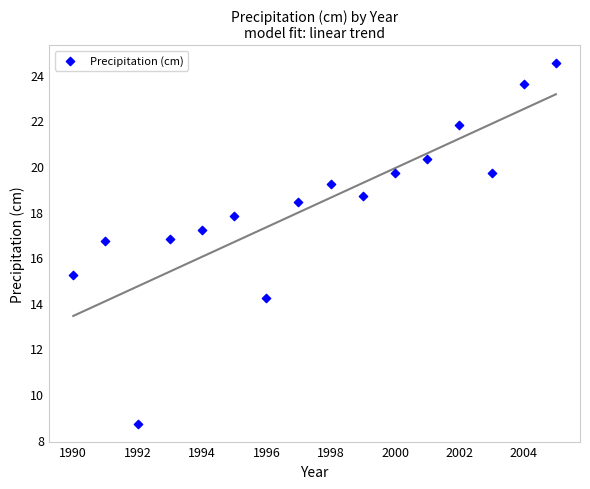

What is the range of X values (max minus min)?

15.0